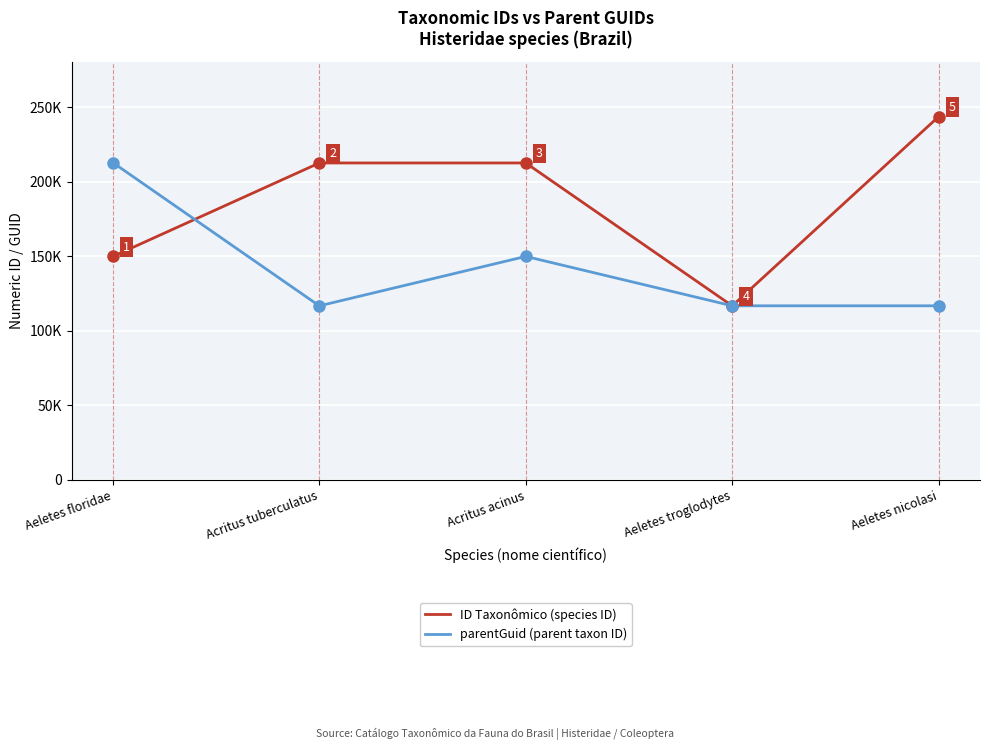

What is the difference between the second highest and second lowest values in the parentGuid (parent taxon ID) series?

33148